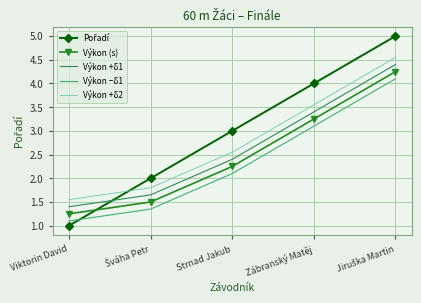

True or false: Výkon (s) and Výkon +δ1 cross at least once.

False